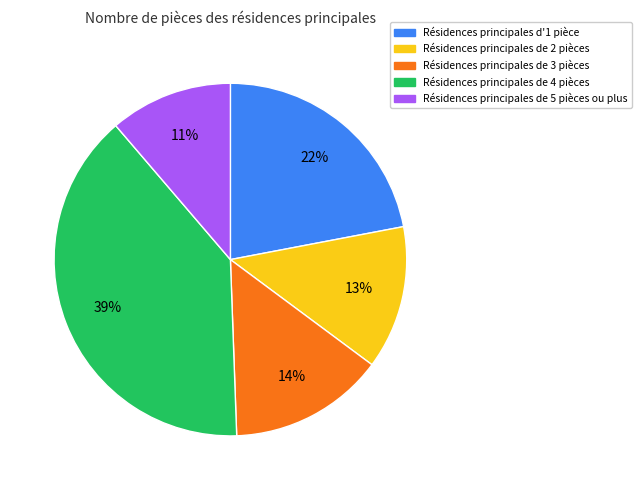

To the nearest percent, what is the difference between the largest and smallest slice percentages?

28%